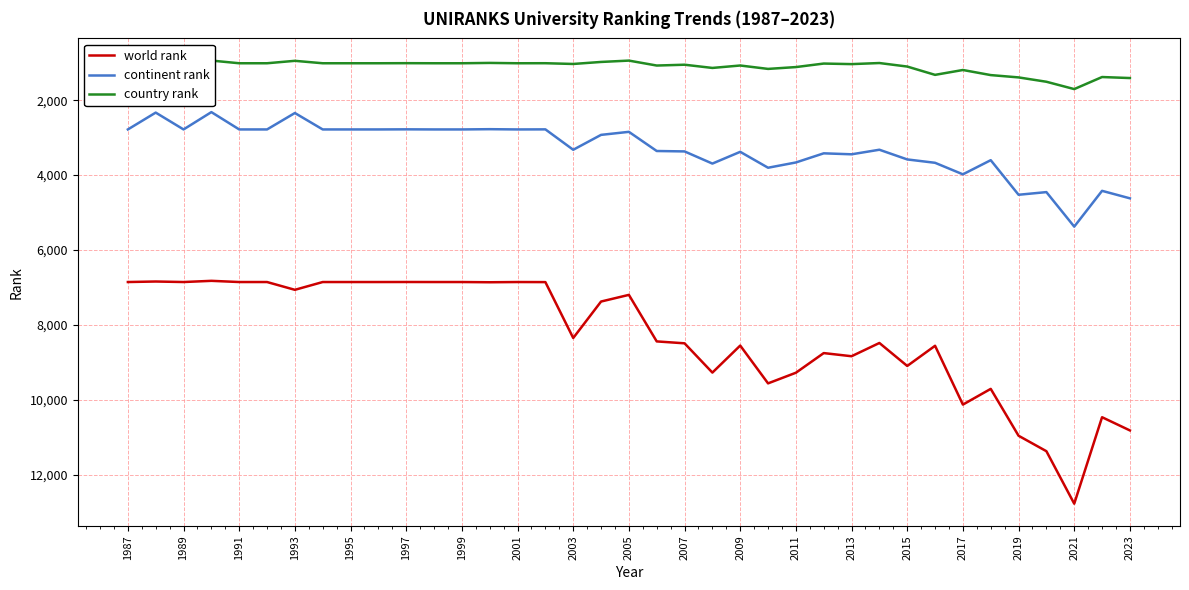

Reading left to right, list all the values displayed in this chart.

world rank: 6858	6844	6858	6826	6858	6858	7066	6858	6858	6858	6857	6858	6858	6864	6858	6860	8353	7379	7201	8444	8495	9277	8555	9565	9281	8756	8840	8486	9100	8561	10132	9712	10964	11377	12779	10469	10822
continent rank: 2782	2332	2782	2319	2782	2782	2343	2782	2782	2782	2779	2782	2782	2775	2782	2780	3325	2927	2846	3358	3369	3694	3380	3805	3664	3420	3446	3324	3583	3673	3981	3603	4527	4456	5378	4422	4622
country rank: 1014	951	1014	942	1014	1014	949	1014	1014	1014	1012	1014	1014	1005	1014	1013	1033	979	943	1075	1053	1139	1074	1165	1116	1022	1037	1008	1102	1324	1194	1330	1392	1508	1704	1382	1409